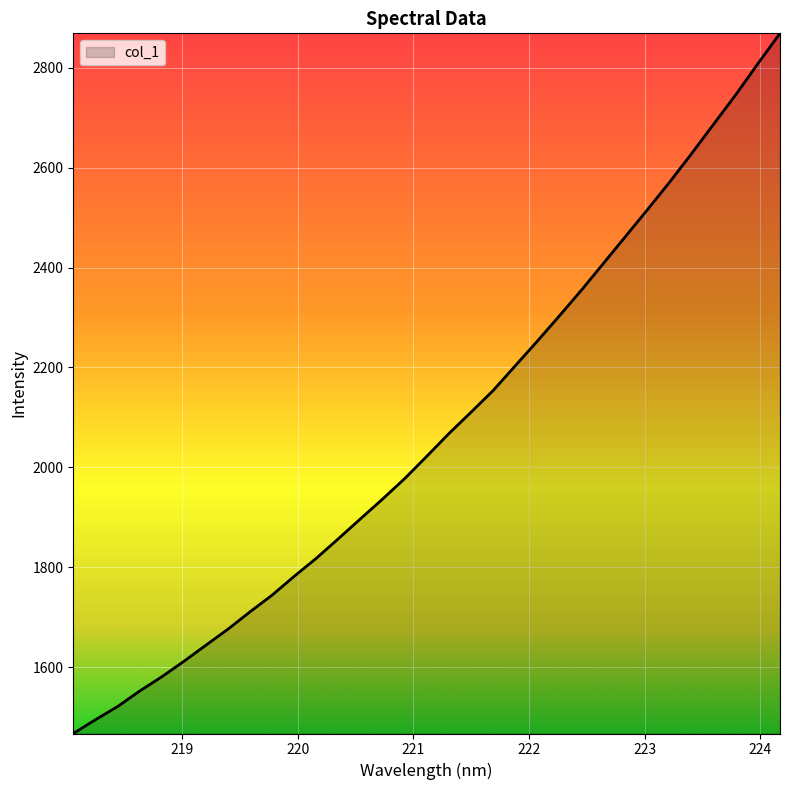

What is the difference between the maximum and minimum values?

1402.0